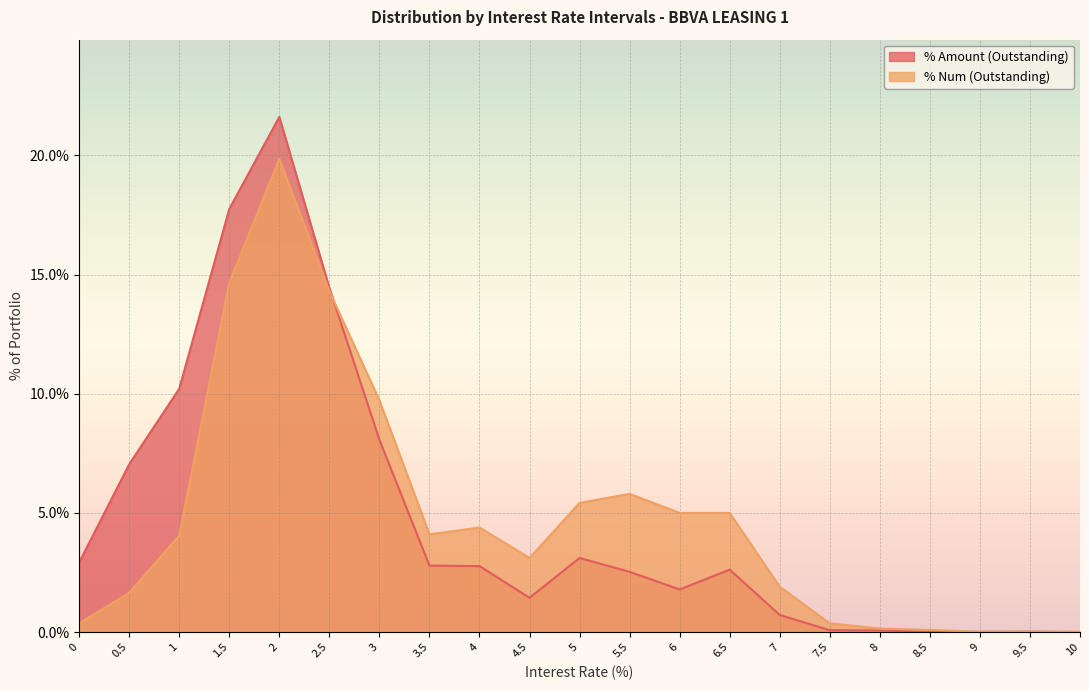

What position from the left is 3.5?

8